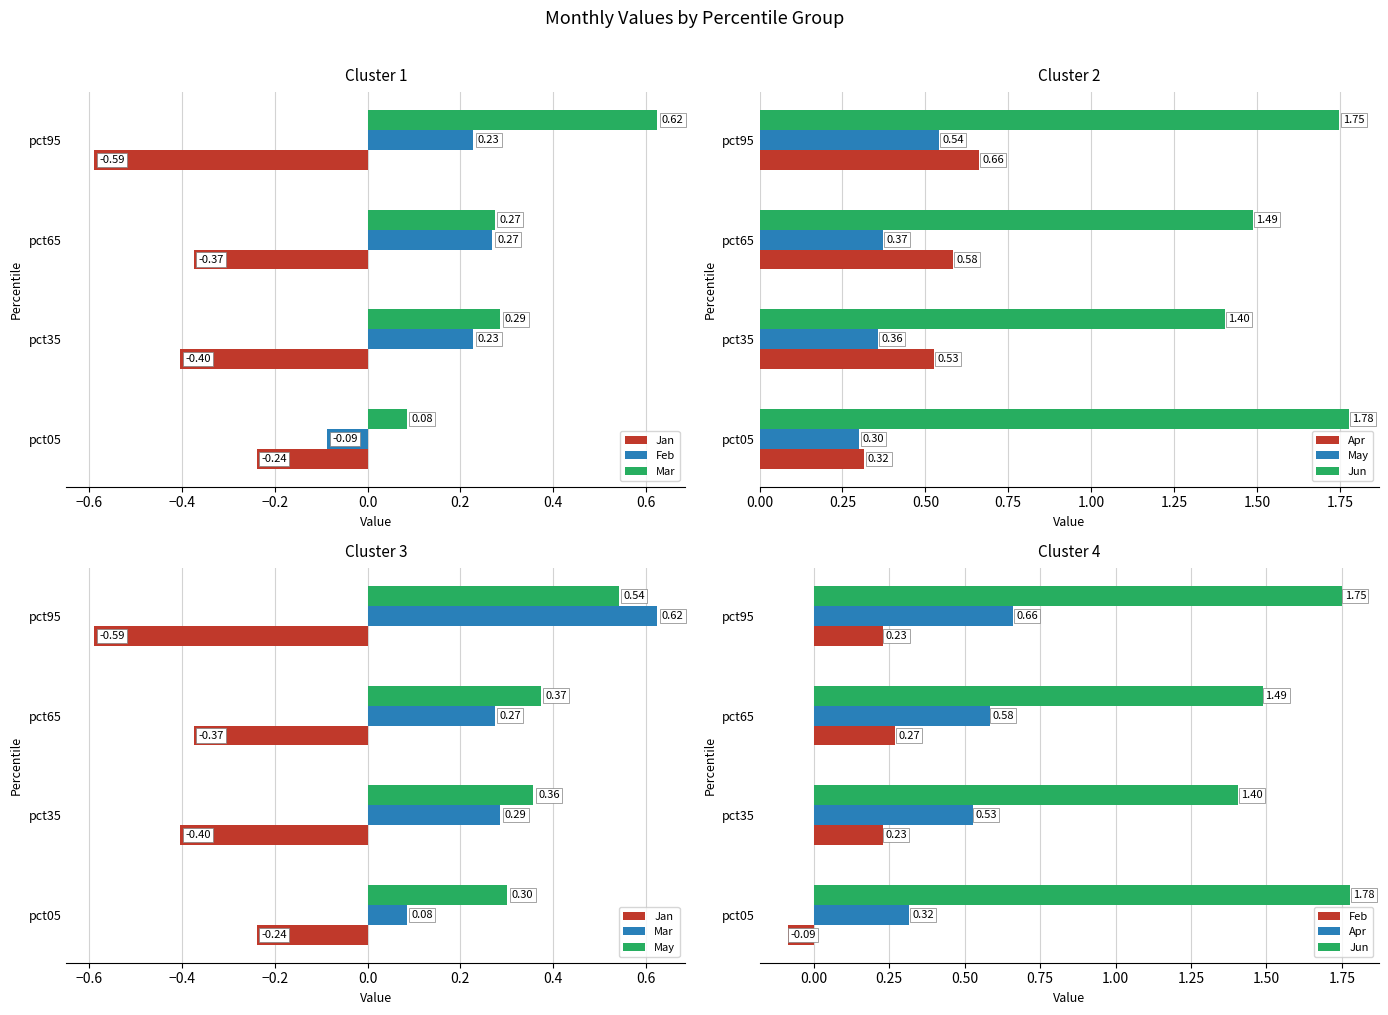

Reading left to right, list all the values displayed in this chart.

Jan: -0.2	-0.4	-0.4	-0.6
Feb: -0.1	0.2	0.3	0.2
Mar: 0.1	0.3	0.3	0.6
Apr: 0.3	0.5	0.6	0.7
May: 0.3	0.4	0.4	0.5
Jun: 1.8	1.4	1.5	1.7